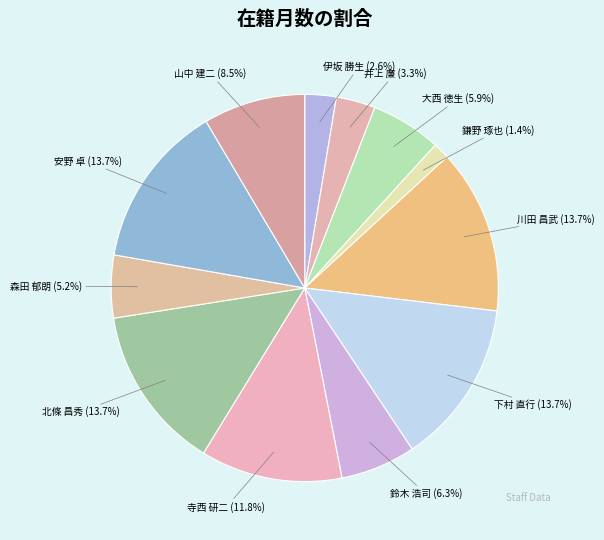

How many segments does this pie chart have?

12